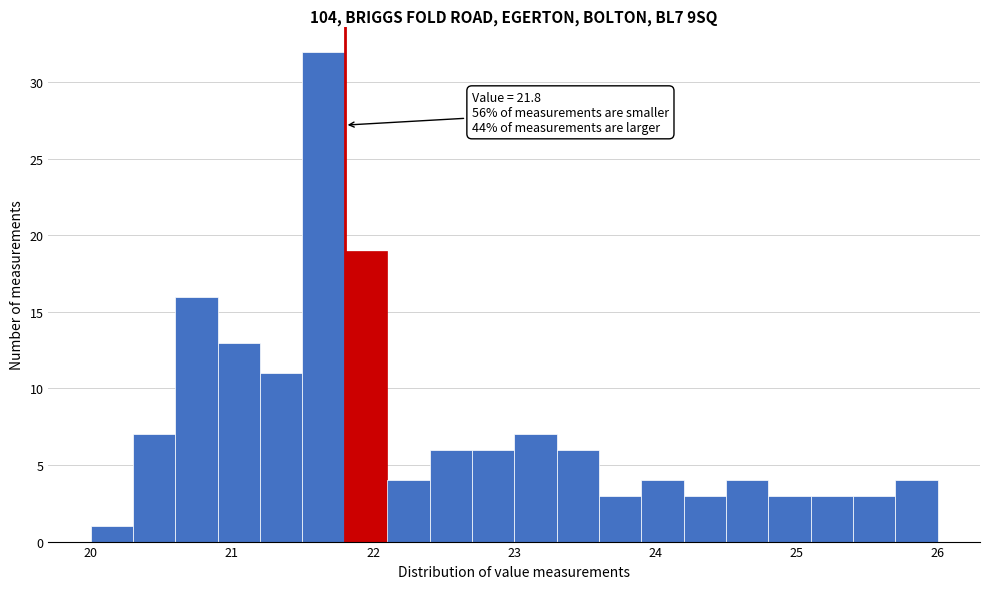

Read against the x-axis, roughly where is the centre of the tallest bar?

21.7